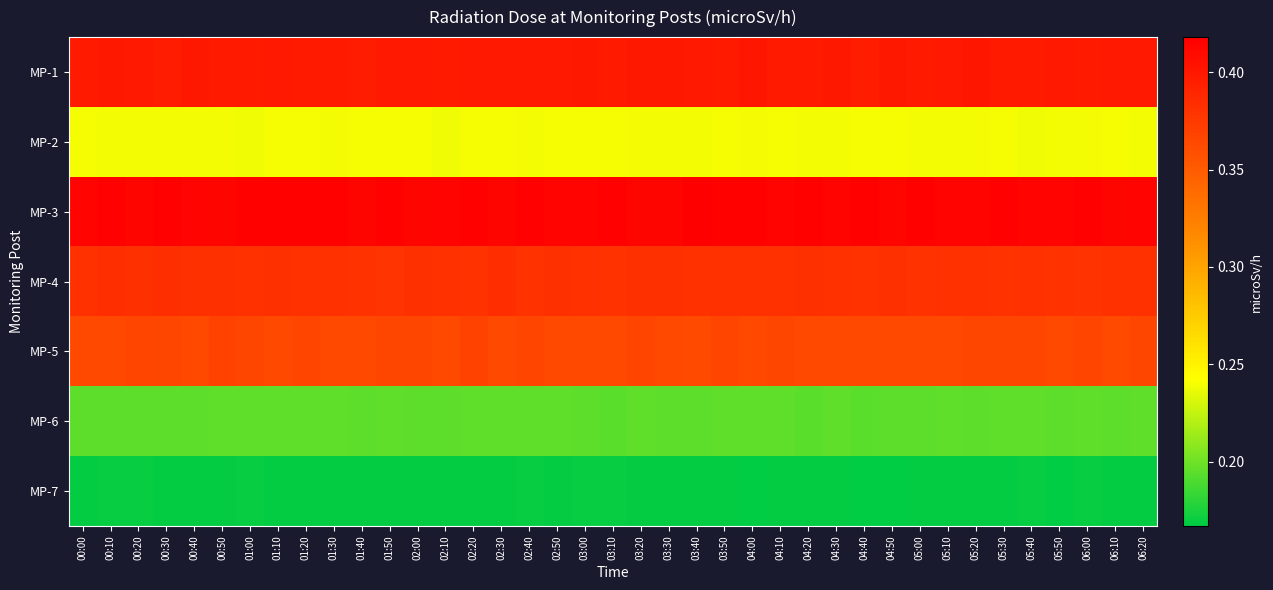

Which series has the largest total across all categories?

MP-3